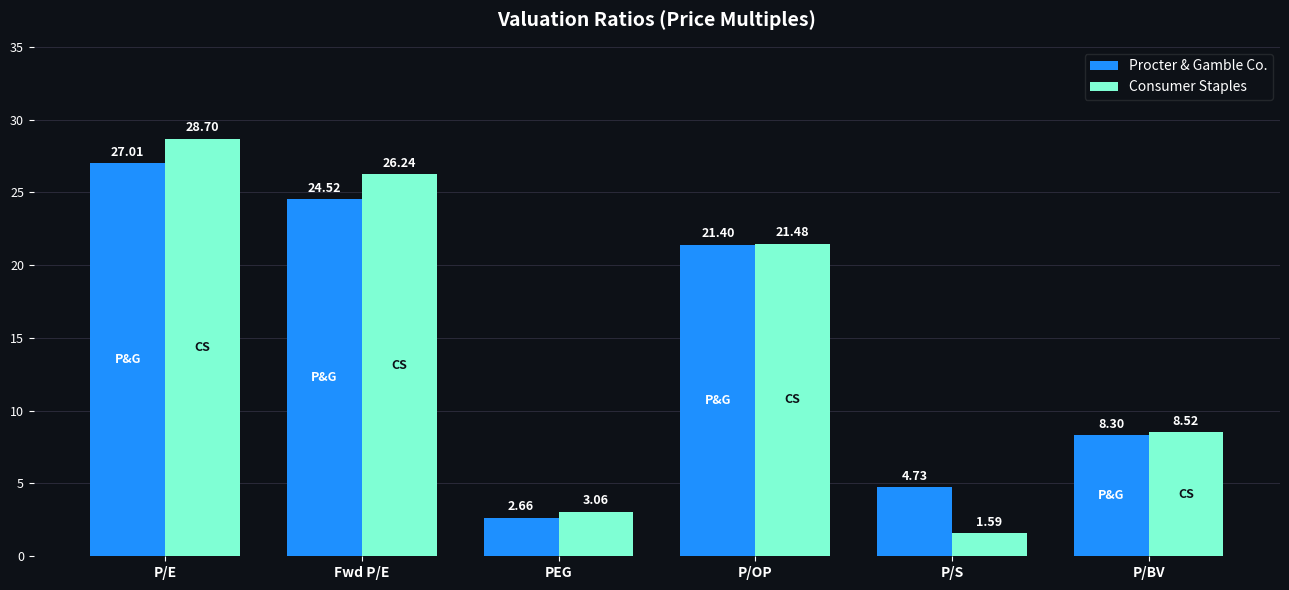

Which series has the widest spread of values?

Consumer Staples